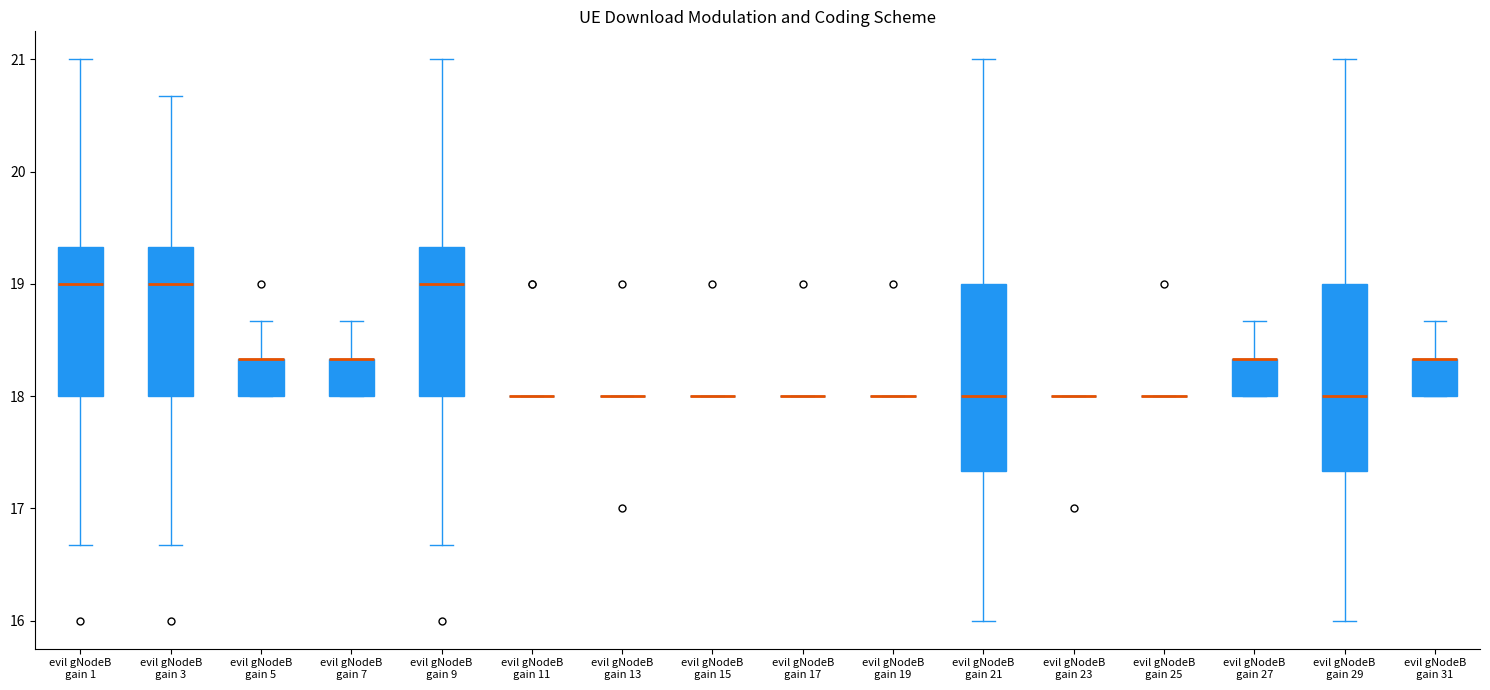

Where is the upper edge of the box for evil gNodeB gain 21 on the y-axis? The values are not printed on the chart, so give them approximately, as read against the axis.

19.0